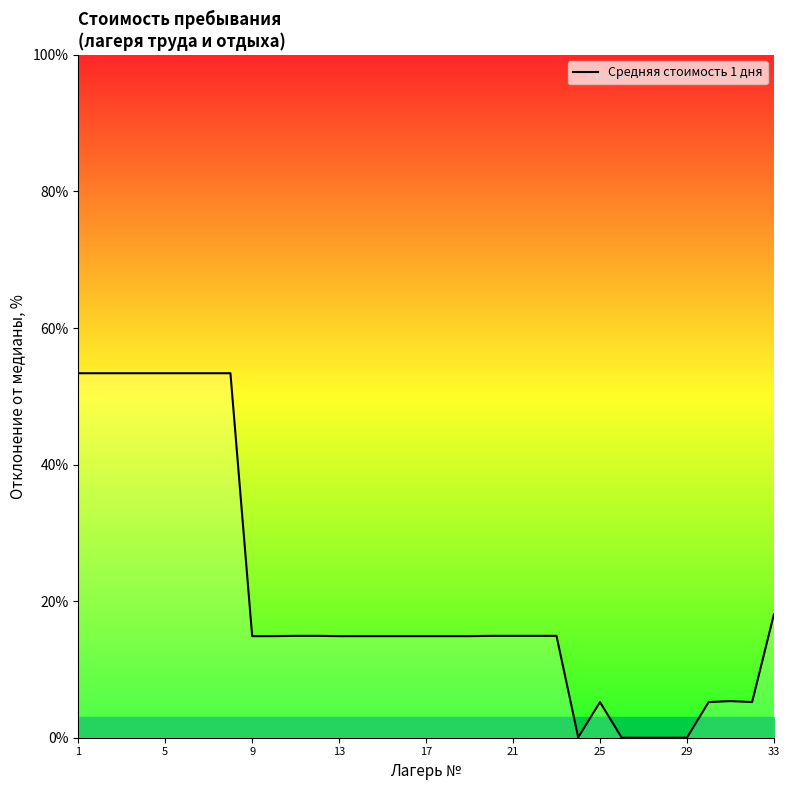

What is the maximum value shown in the chart?

53.4